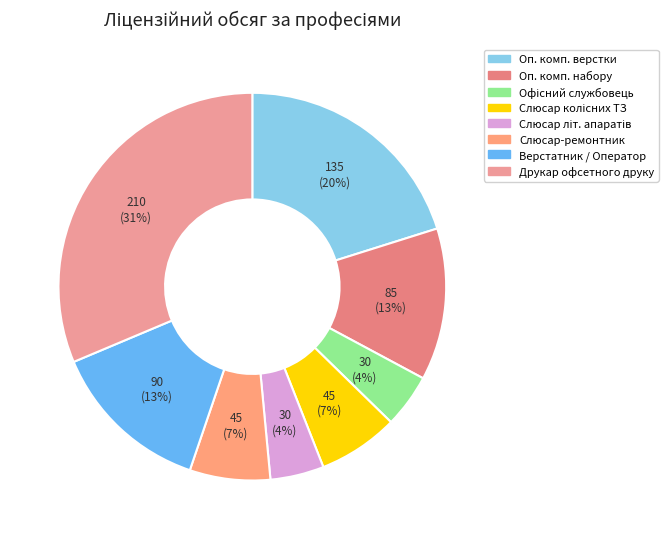

How many slices are in this pie chart?

8